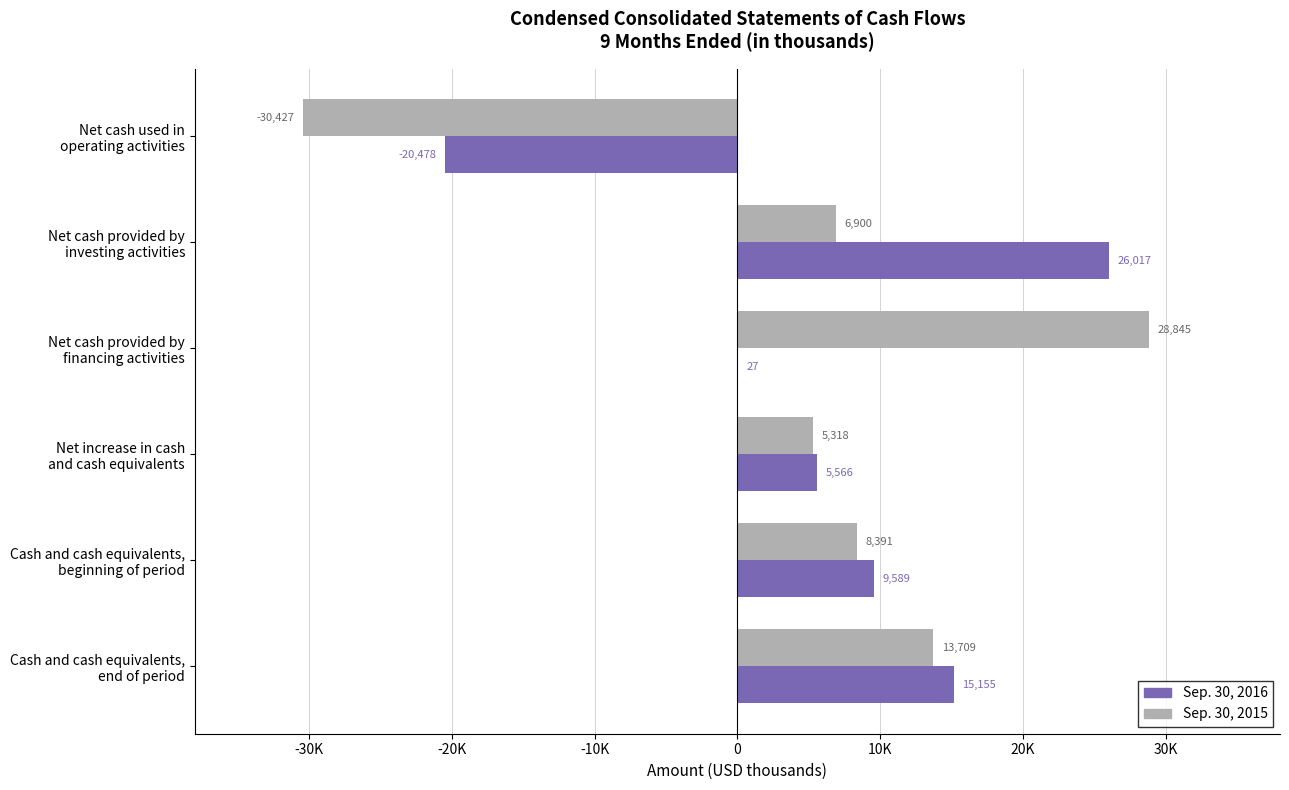

Where is Sep. 30, 2015 nearest to the value -791?

Net increase in cash
and cash equivalents